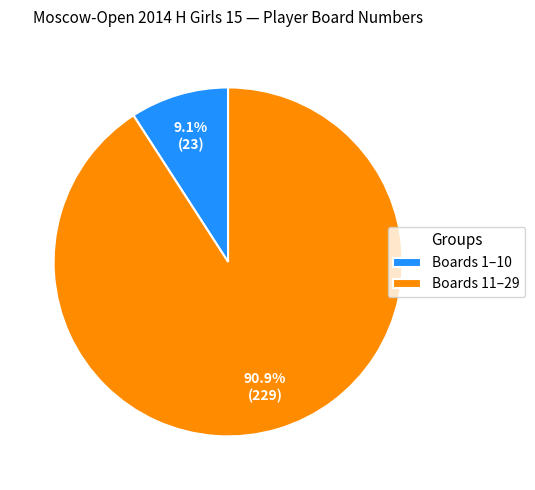

Rank the categories by value from lowest to highest.

Boards 1–10, Boards 11–29